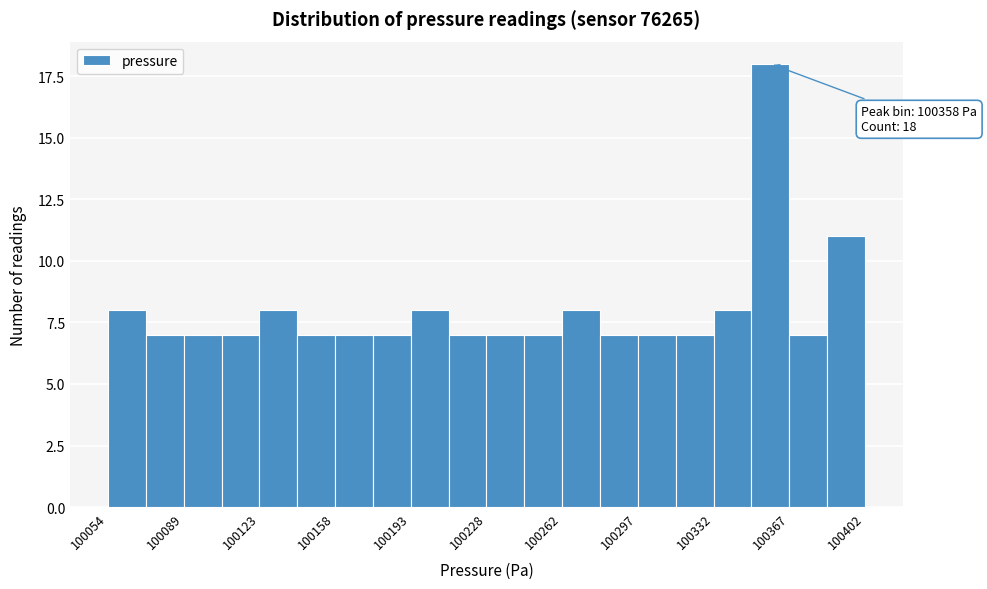

Read against the x-axis, roughly where is the centre of the tallest bar?

100360